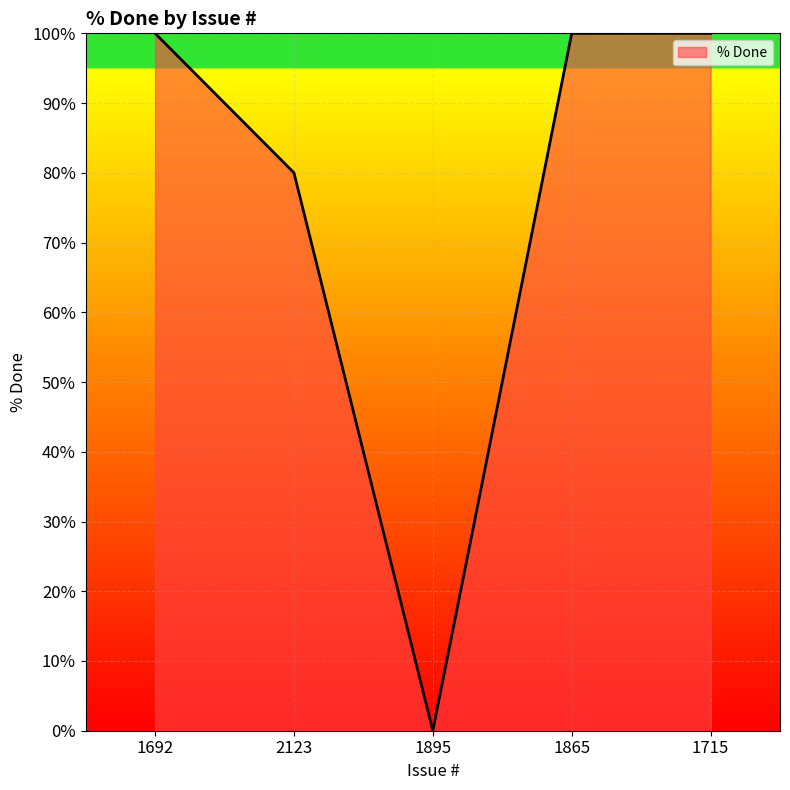

Which label corresponds to the smallest value in the chart?

1895